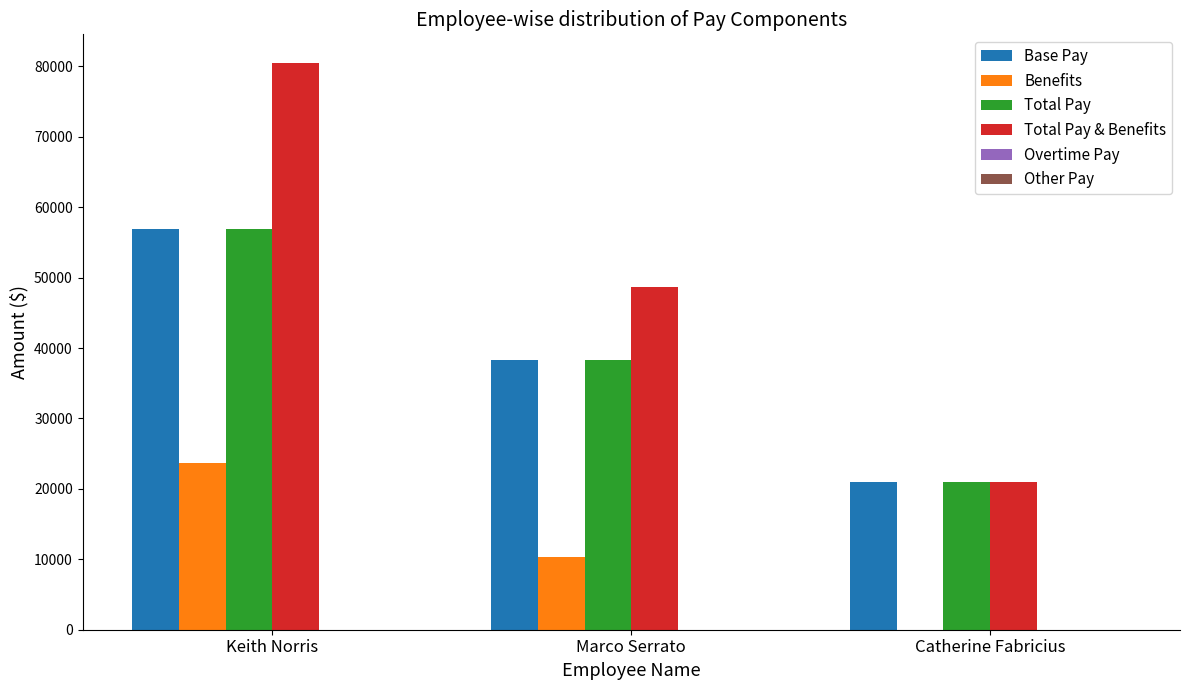

What is the approximate value of Benefits at Keith Norris?

23656.6